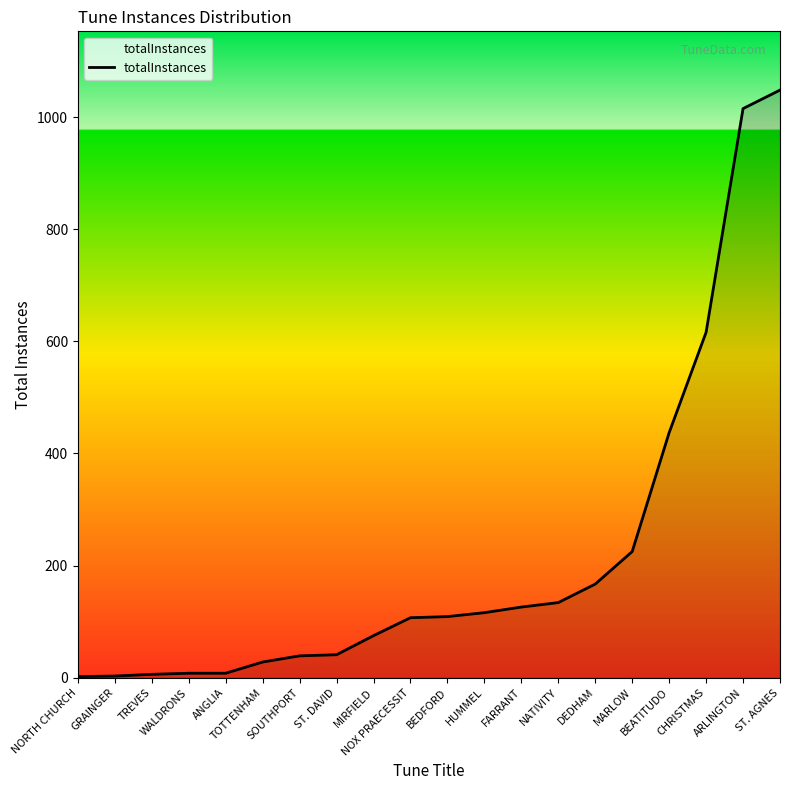

What is the greatest value displayed?

1048